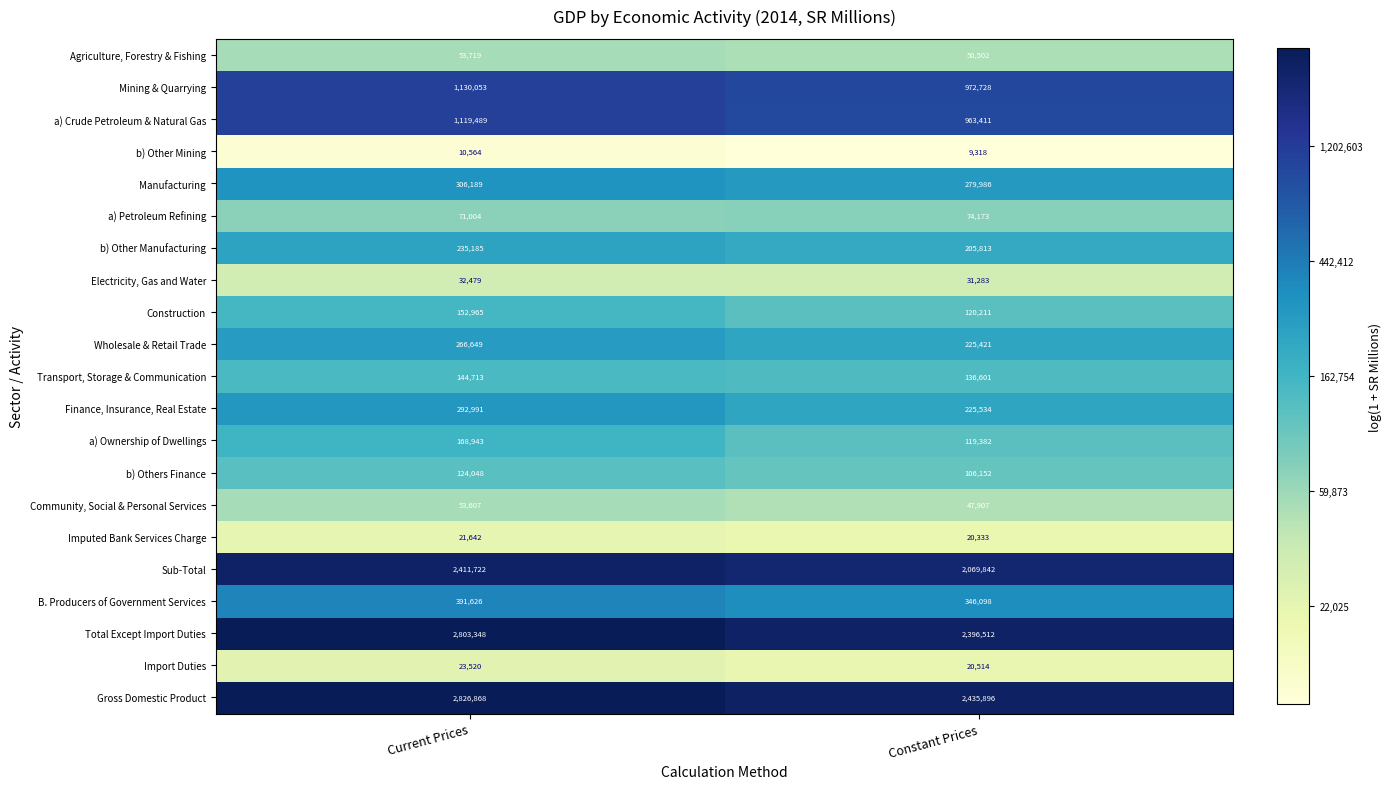

What is the sum of the Transport, Storage & Communication values at Constant Prices and Current Prices?

281314